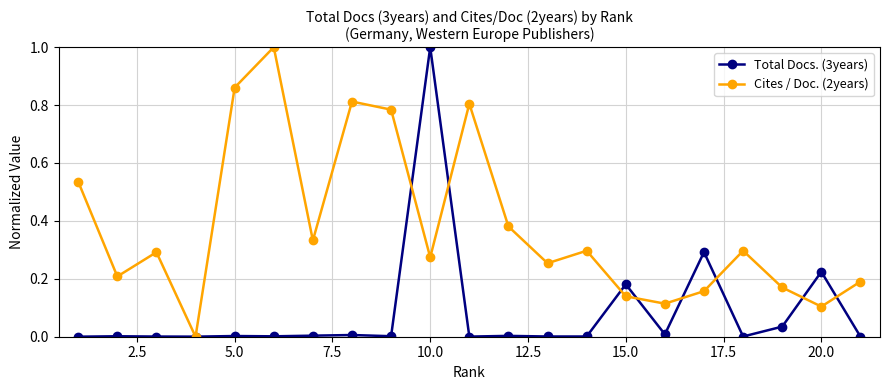

True or false: Total Docs. (3years) has more than 0 points higher than both neighbors.

True